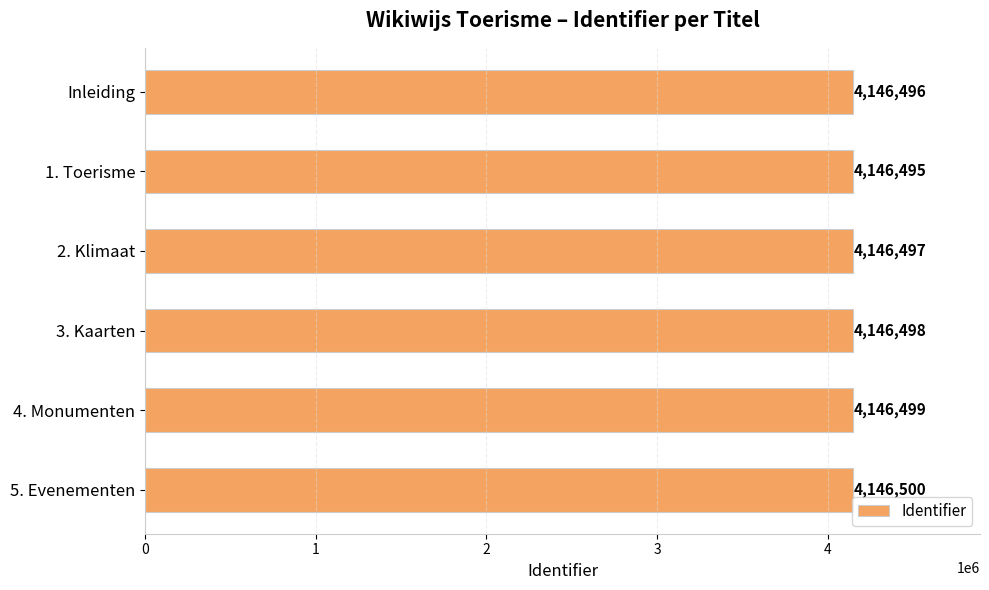

Reading bottom to top, list all the values displayed in this chart.

4146500	4146499	4146498	4146497	4146495	4146496